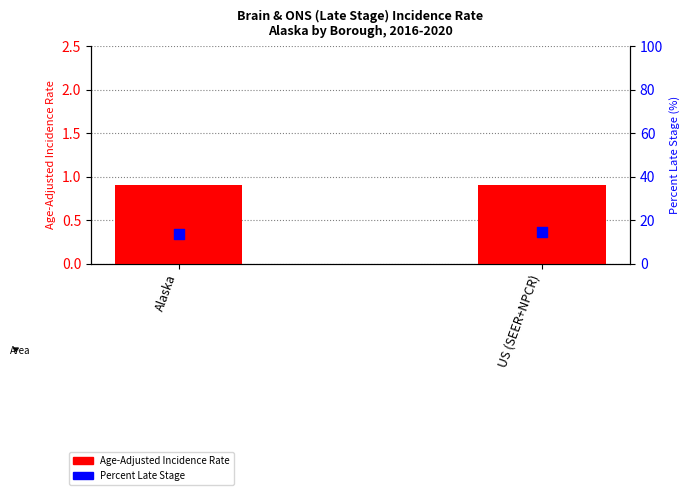

Which series reaches the minimum Y coordinate?

Age-Adjusted Incidence Rate